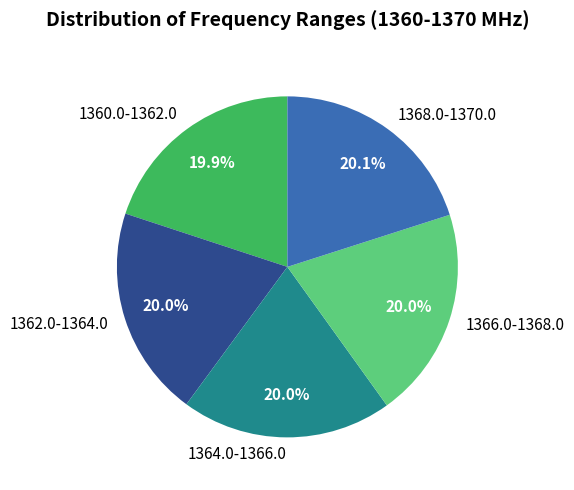

What is the total percentage of 1364.0-1366.0 and 1368.0-1370.0?

40.1%